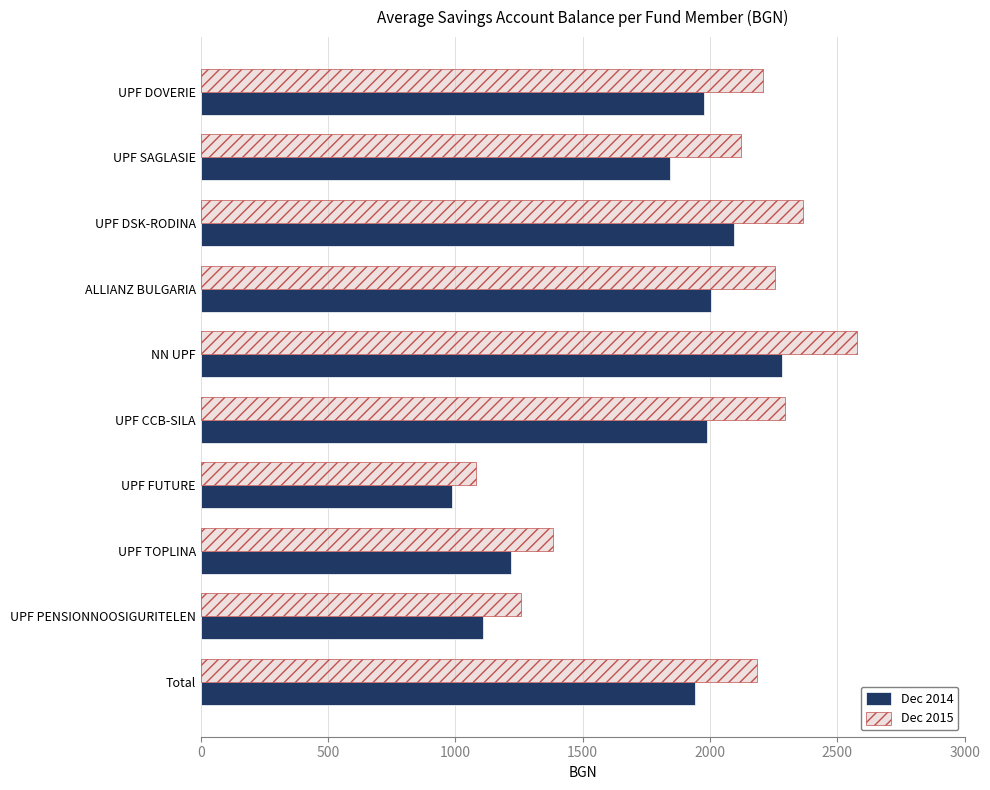

At which category is the sum across all series the highest?

NN UPF